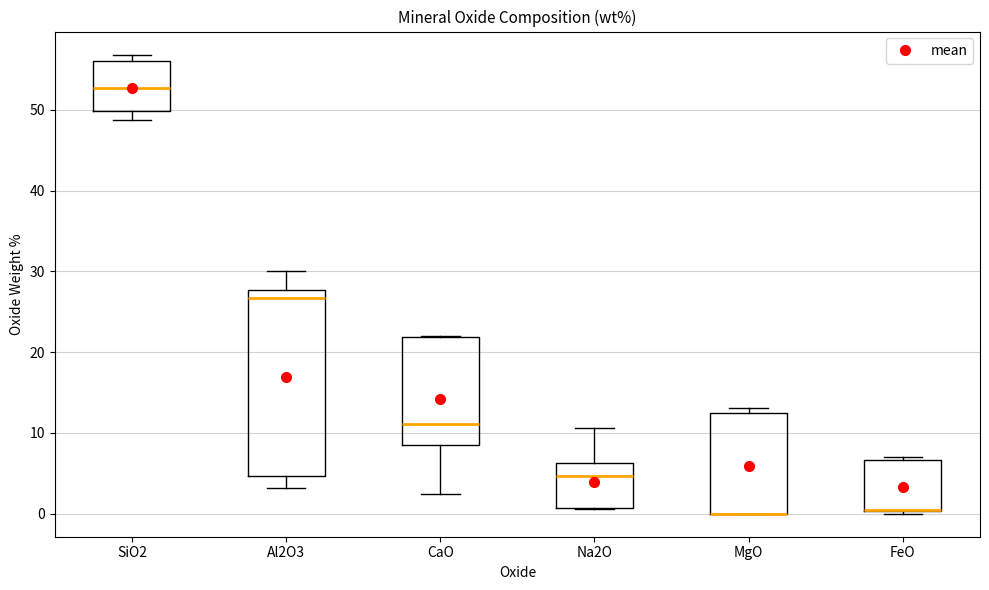

Comparing the boxes themselves (not the whiskers), which one is the tallest?

Al2O3